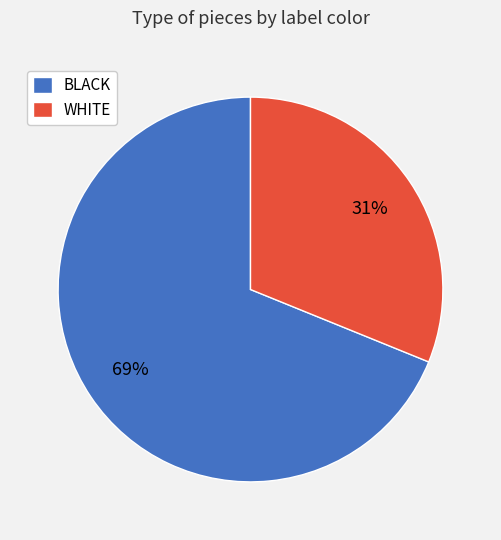

Which slice represents more than half of the pie?

BLACK